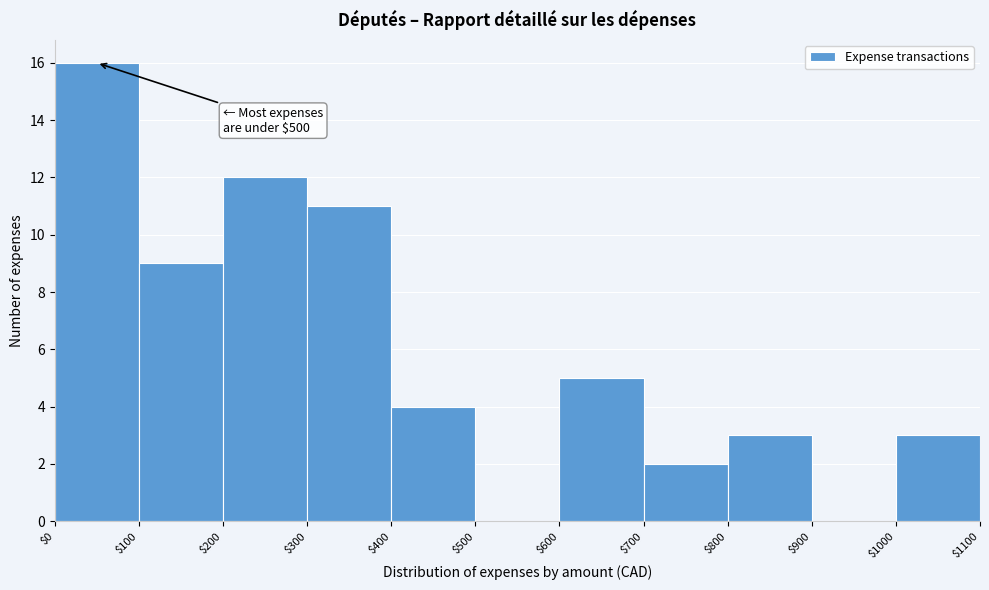

Over which range of the x-axis is the bar tallest?

$0 to $100